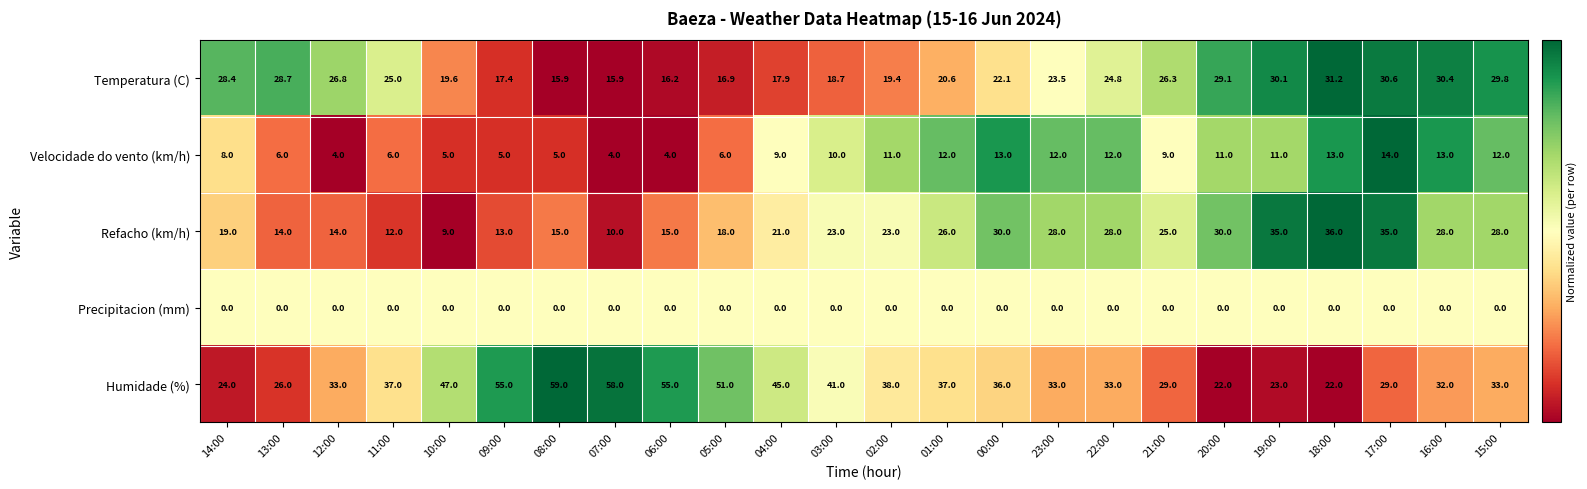

Which series has the largest total across all categories?

Humidade (%)